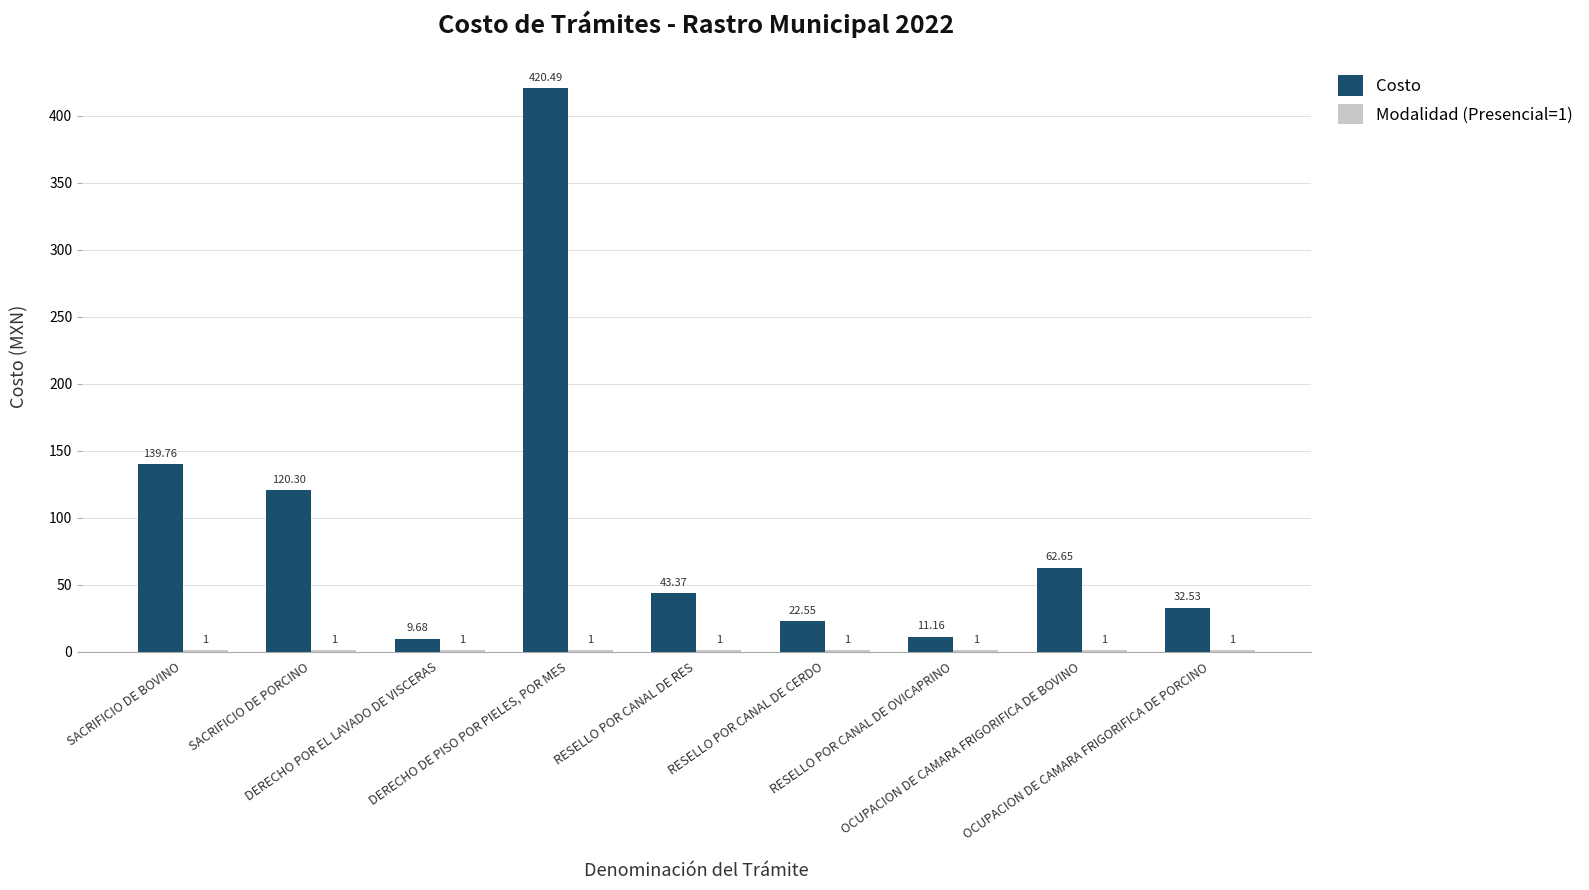

Which series changed the most between SACRIFICIO DE BOVINO and OCUPACION DE CAMARA FRIGORIFICA DE PORCINO?

Costo